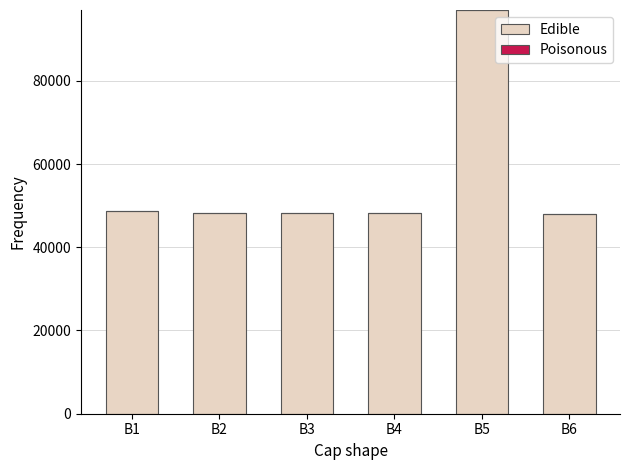

What is the smallest value displayed?

48073